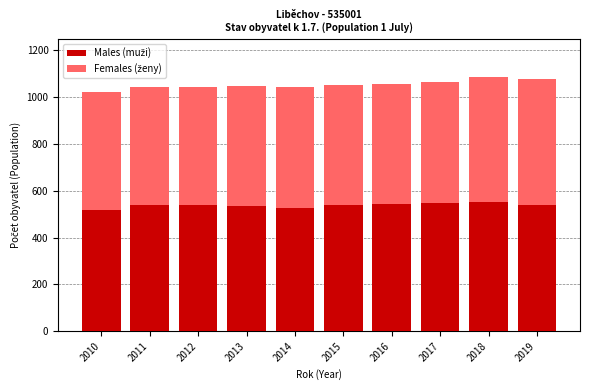

What is the total value across all series at 2016?

1055